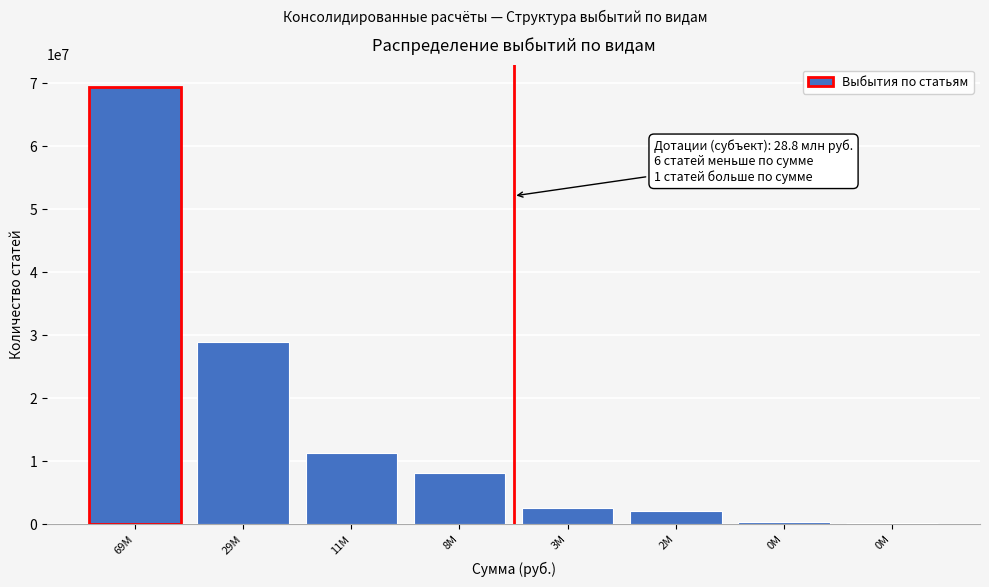

Are the bars horizontal?

No